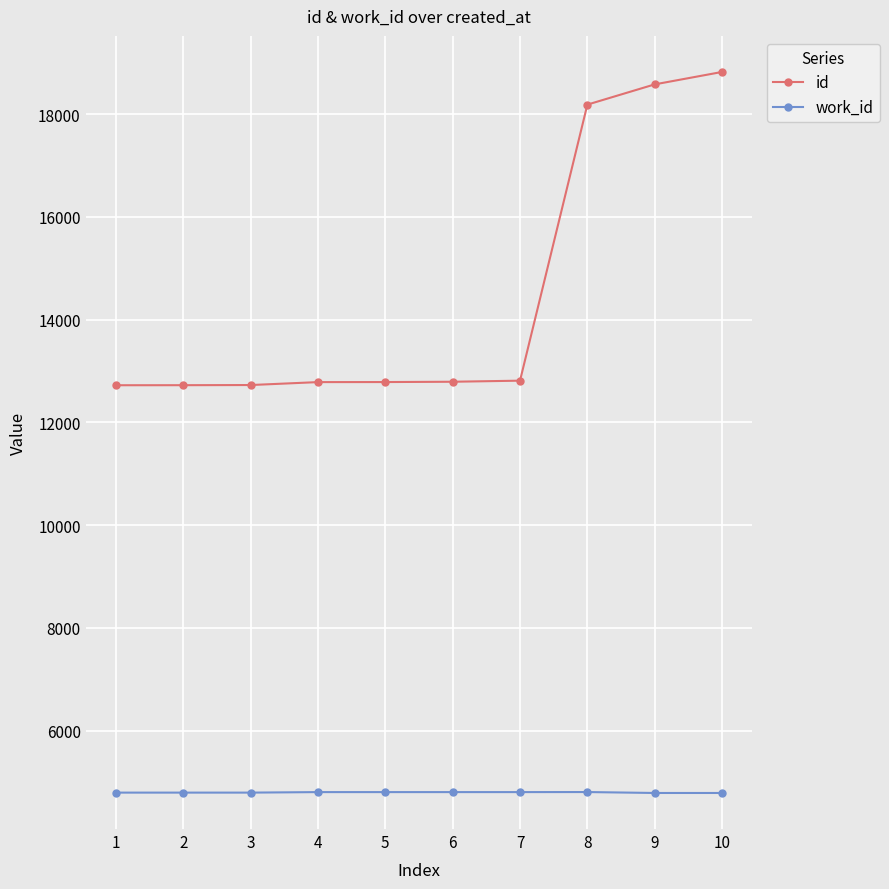

What is the total value across all series at 4?

17584